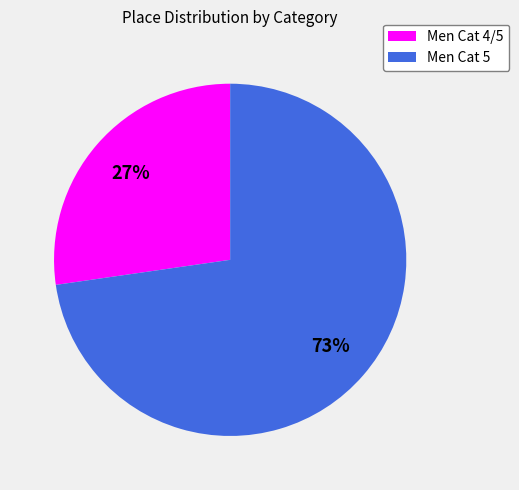

Is it true that Men Cat 4/5 is 18% of the pie?

False